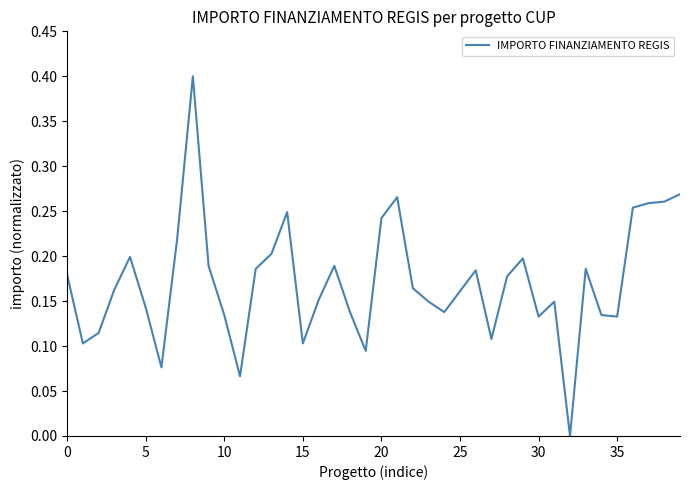

What is the difference between the maximum and minimum values?

0.4